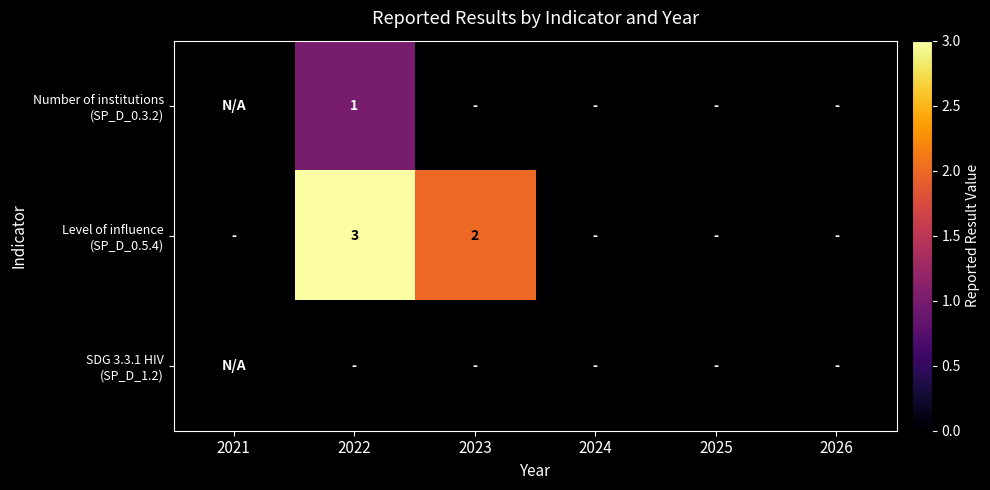

True or false: Number of institutions (SP_D_0.3.2) has a value of 0 at 2026.

False